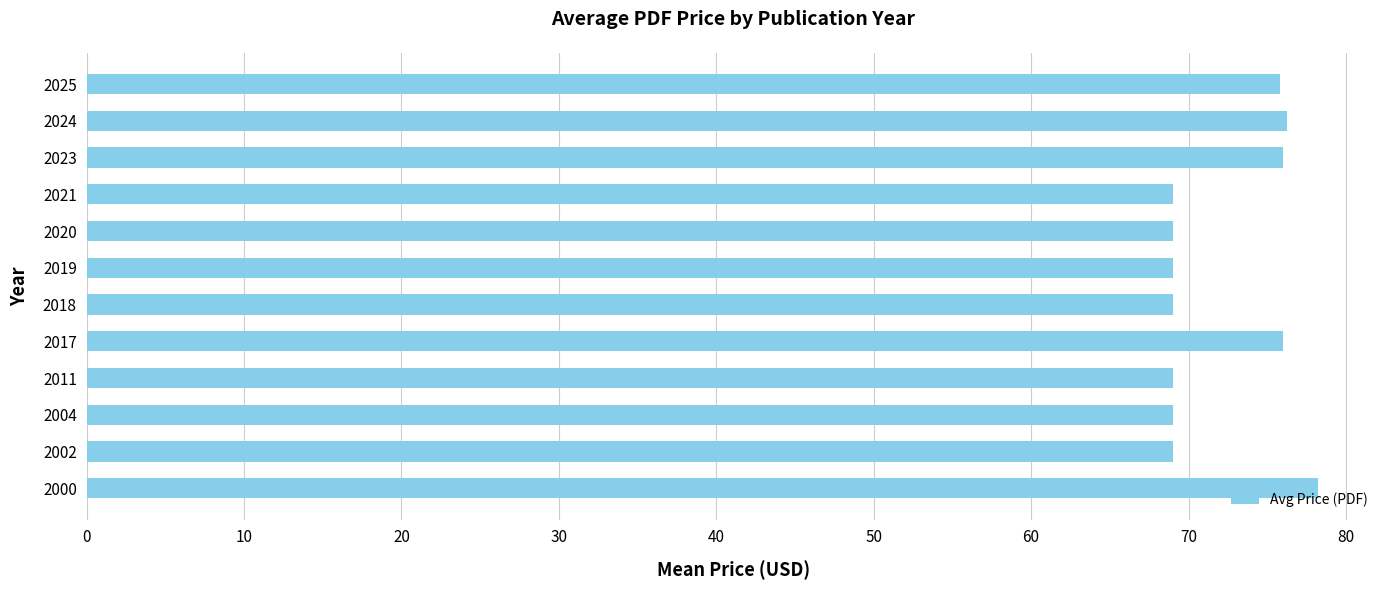

What is the smallest value displayed?

69.0